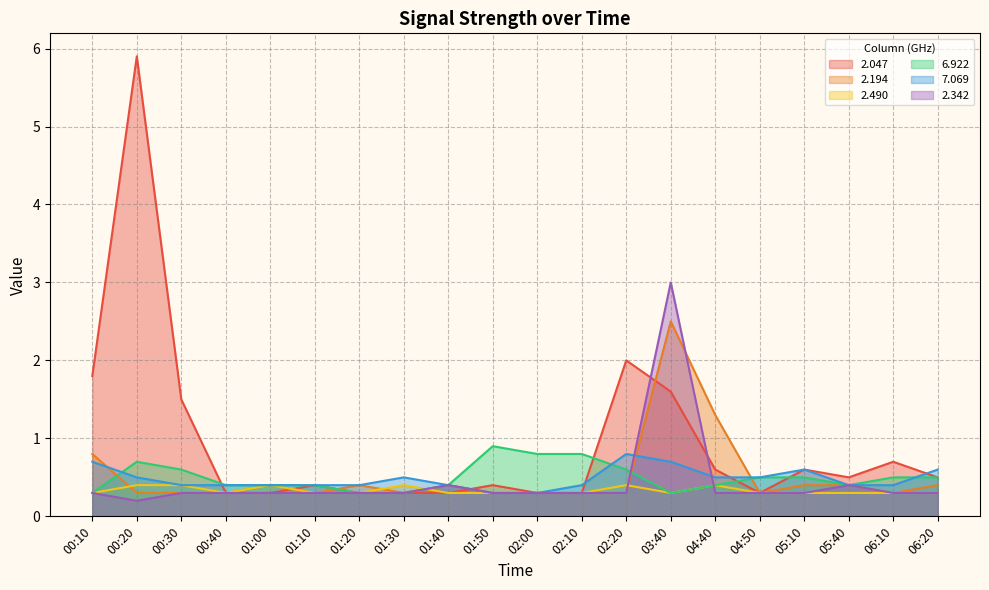

Which category has the lowest value across all series?

00:20